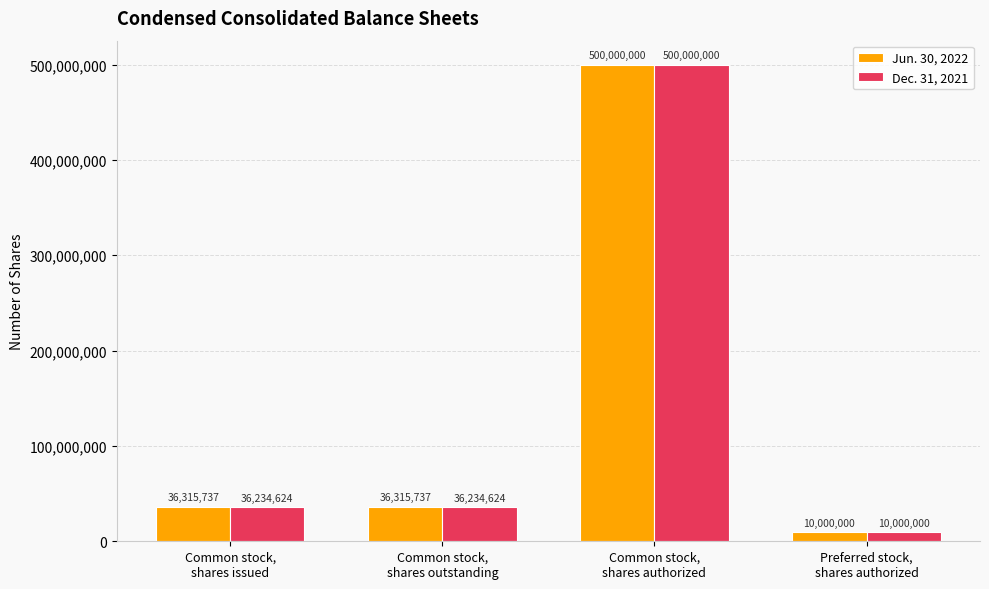

List the series in order of their overall mean, highest first.

Jun. 30, 2022, Dec. 31, 2021